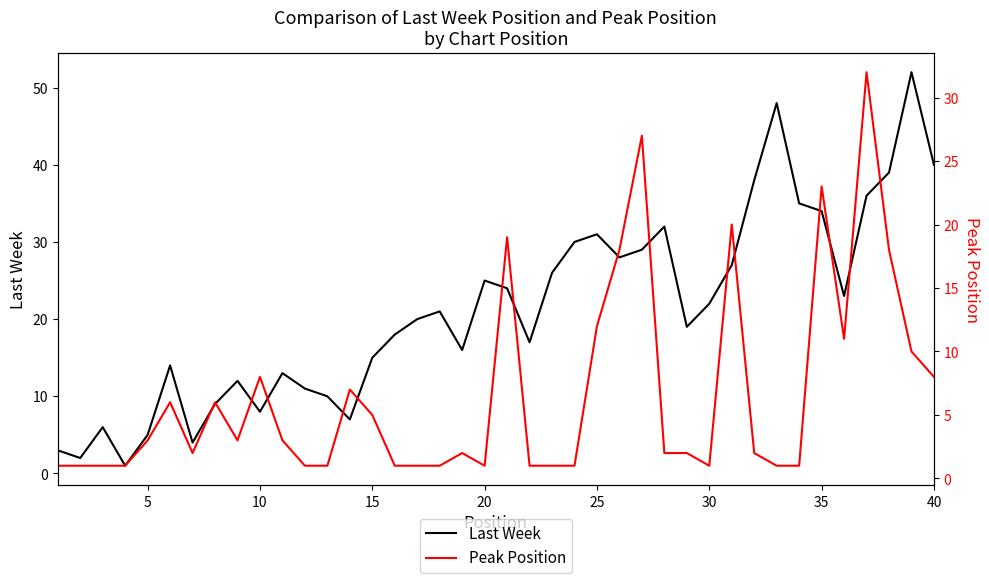

True or false: Last Week and Peak Position intersect in this chart.

False